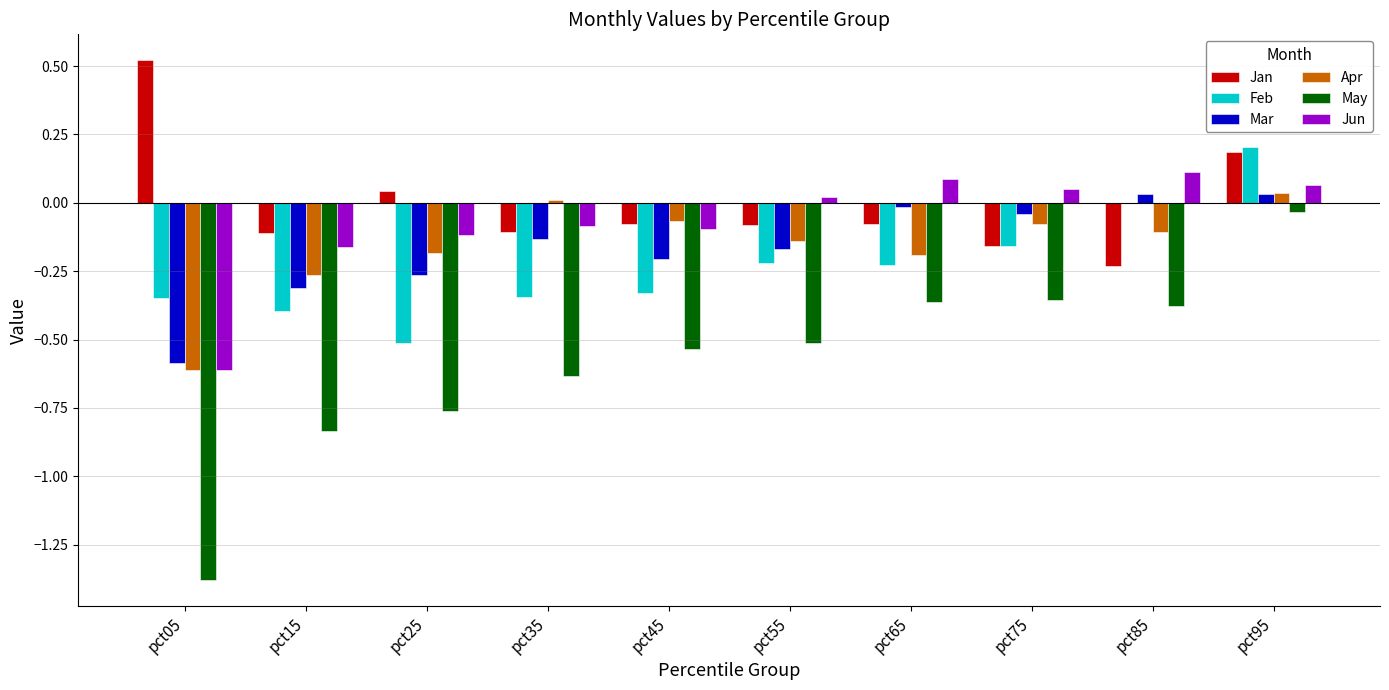

Which series has the largest total across all categories?

Jan